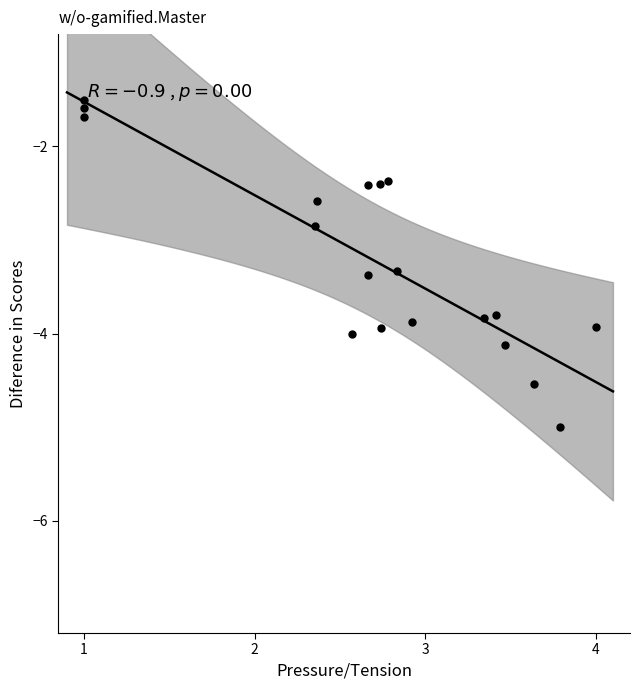

What is the range of X values (max minus min)?

3.0